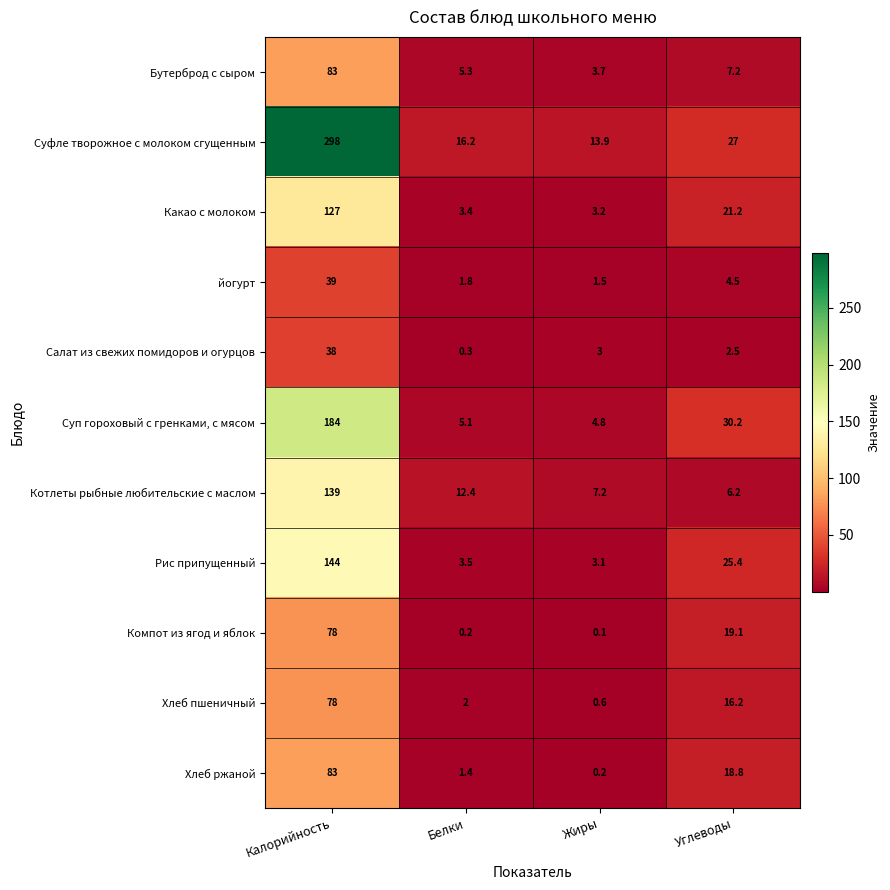

What is the sum of the Хлеб ржаной values at Калорийность and Белки?

84.4